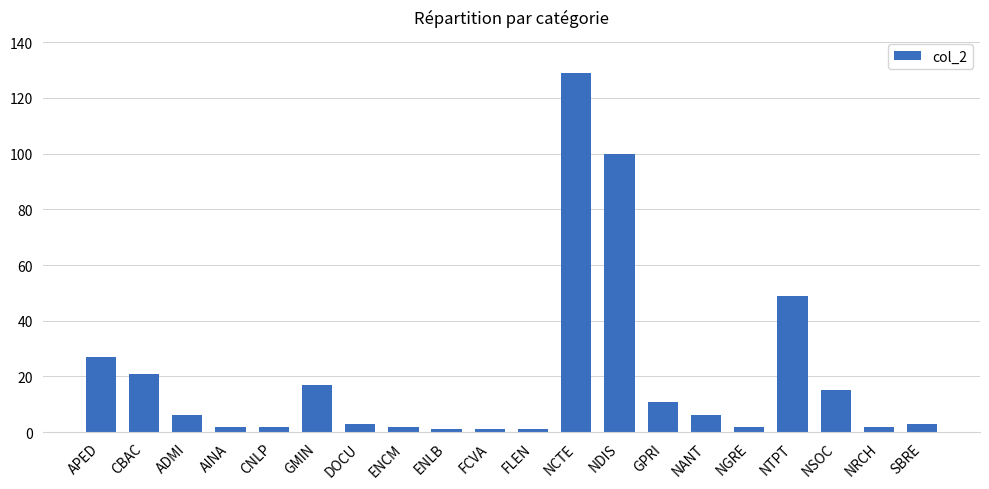

What is the greatest value displayed?

129